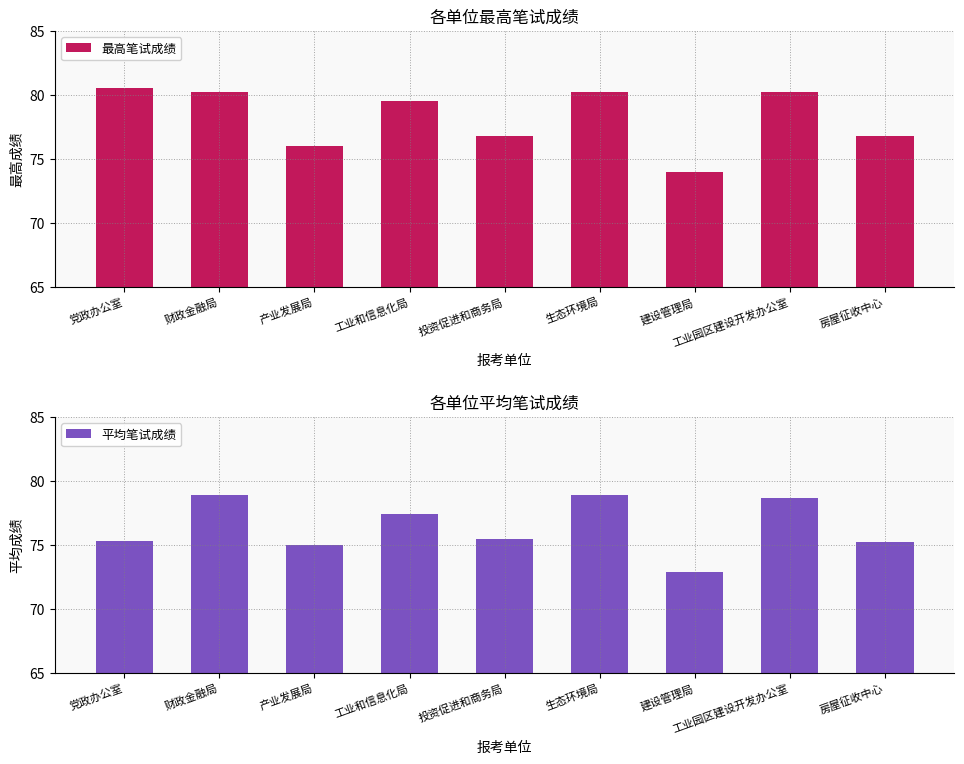

What is the difference between the 最高笔试成绩 values at 生态环境局 and 房屋征收中心?

3.5